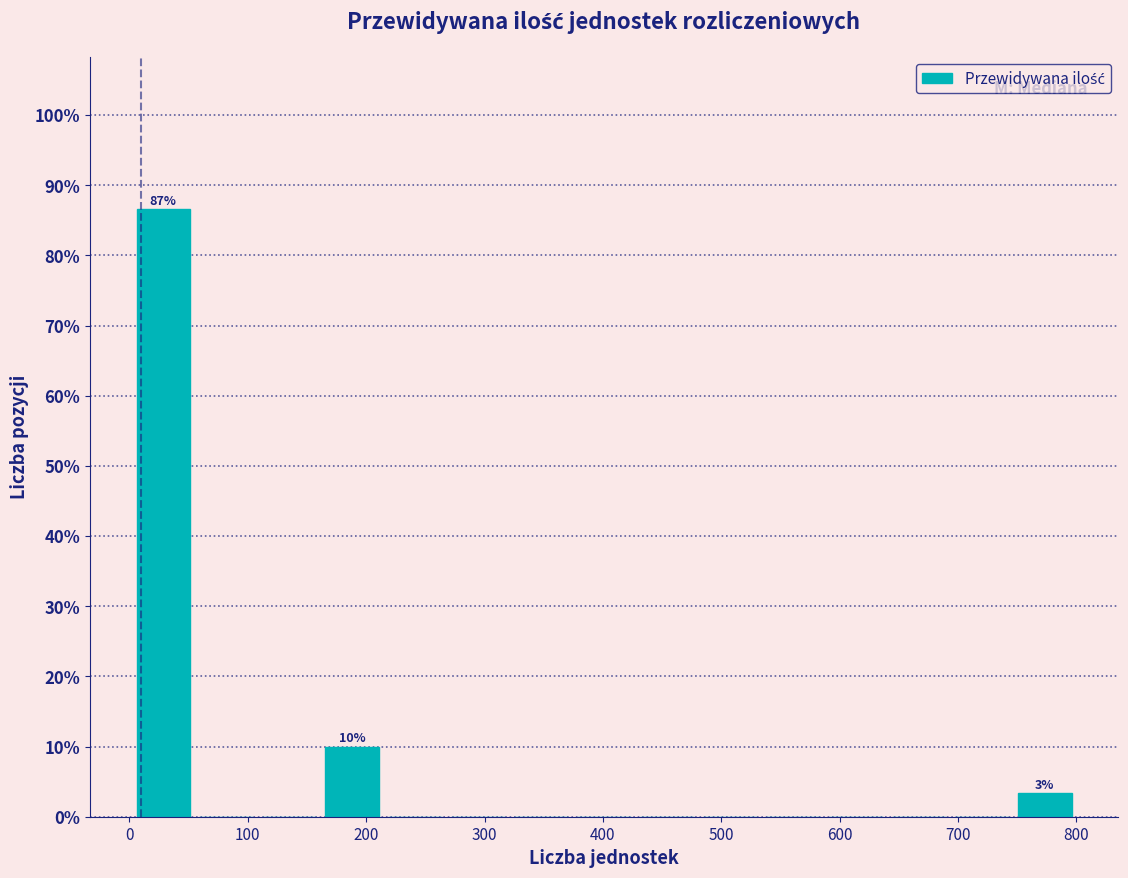

Which range on the x-axis has the tallest bar?

0 to 60